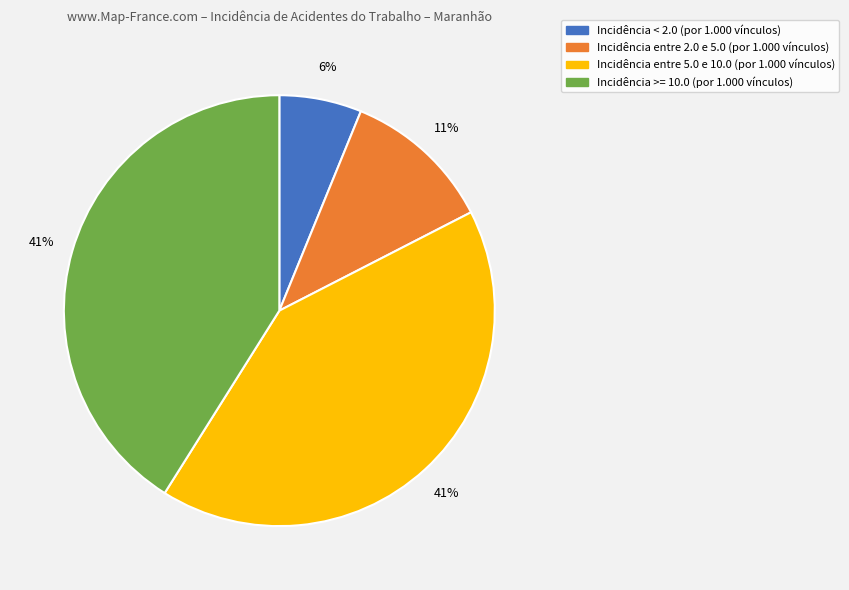

To the nearest percent, what is the difference between the largest and smallest slice percentages?

35%